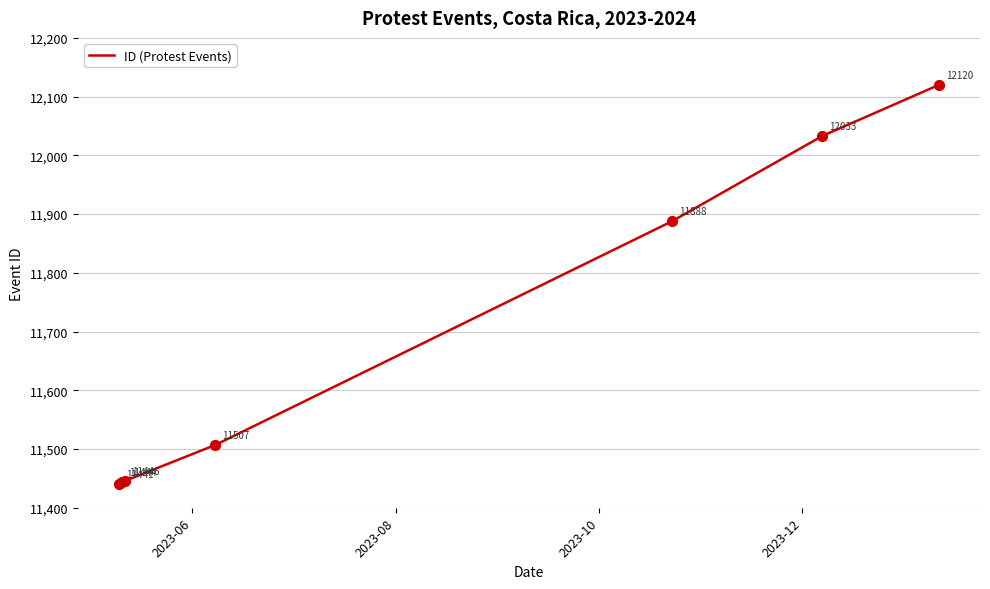

What is the difference between the maximum and second lowest values?

676